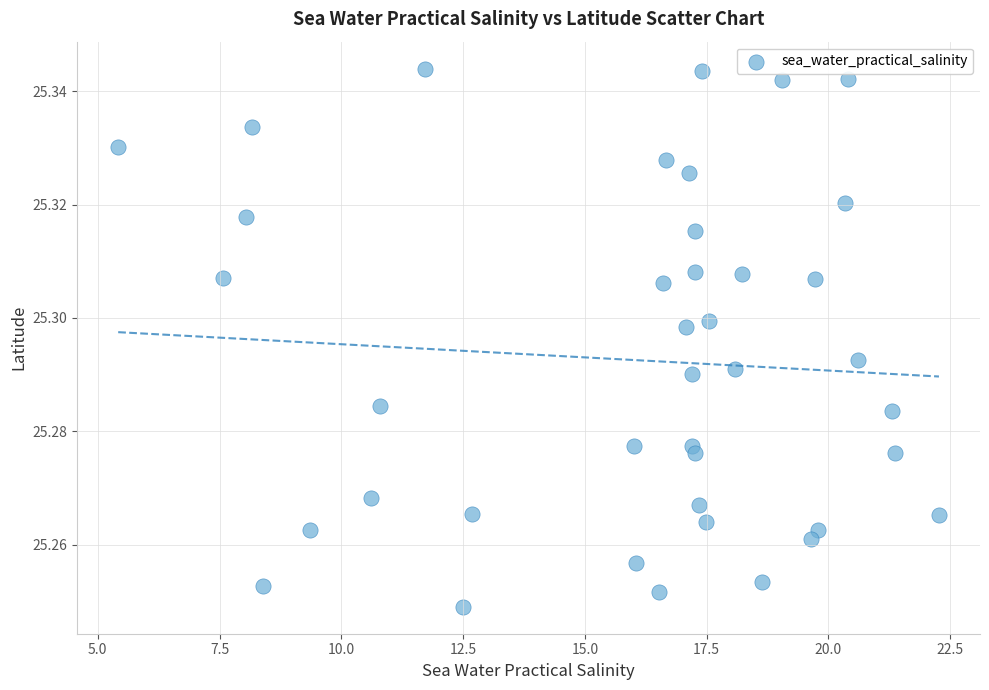

What is the range of X values (max minus min)?

16.9